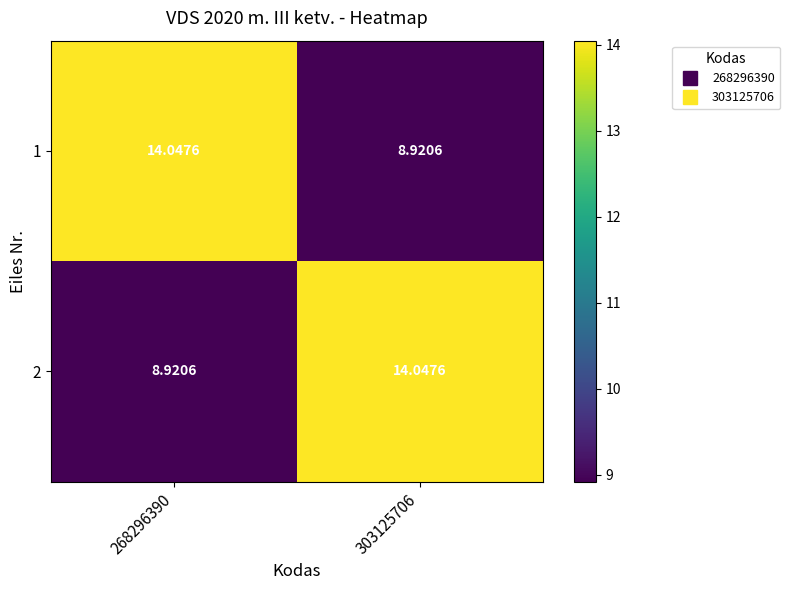

Is the value of 2 at 303125706 greater than the value of 1 at 303125706?

Yes